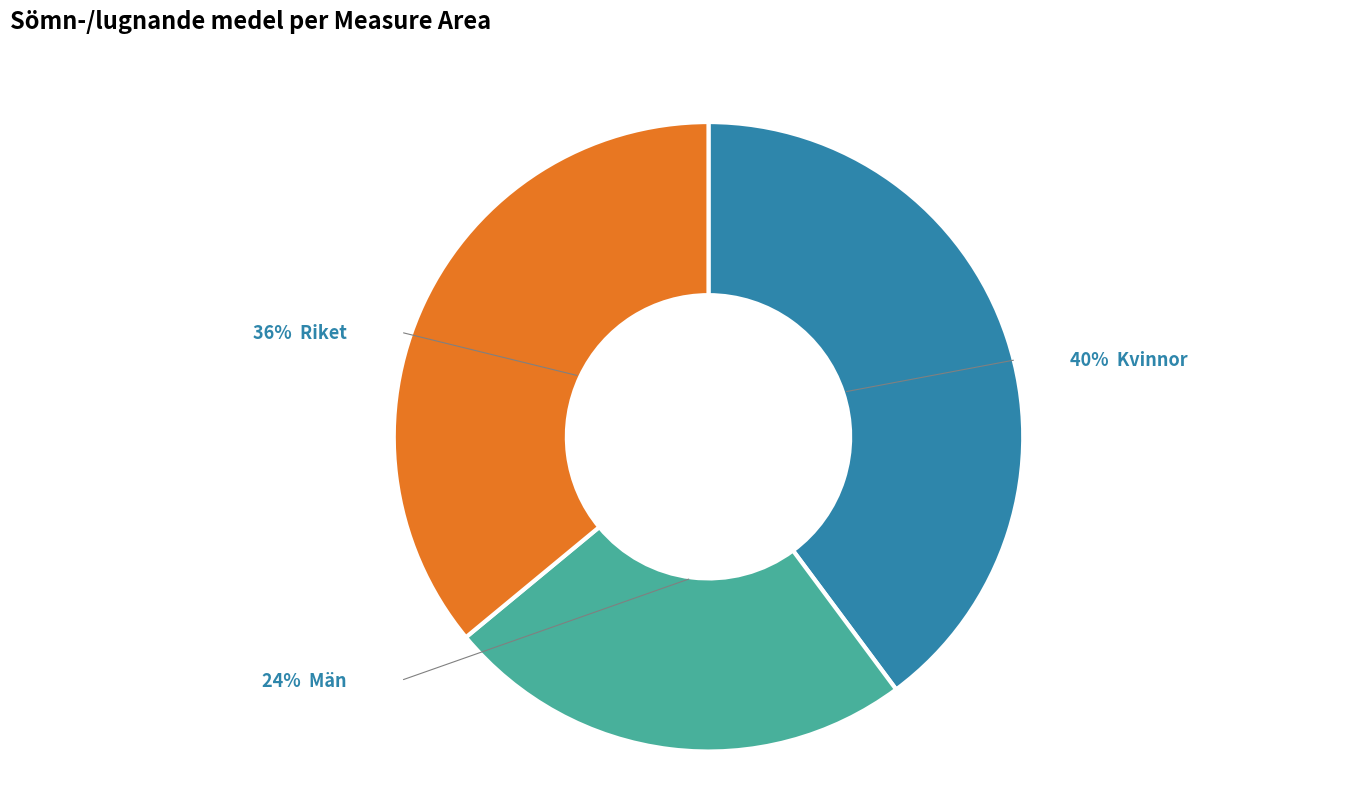

Is there any slice that represents more than half of the pie?

No